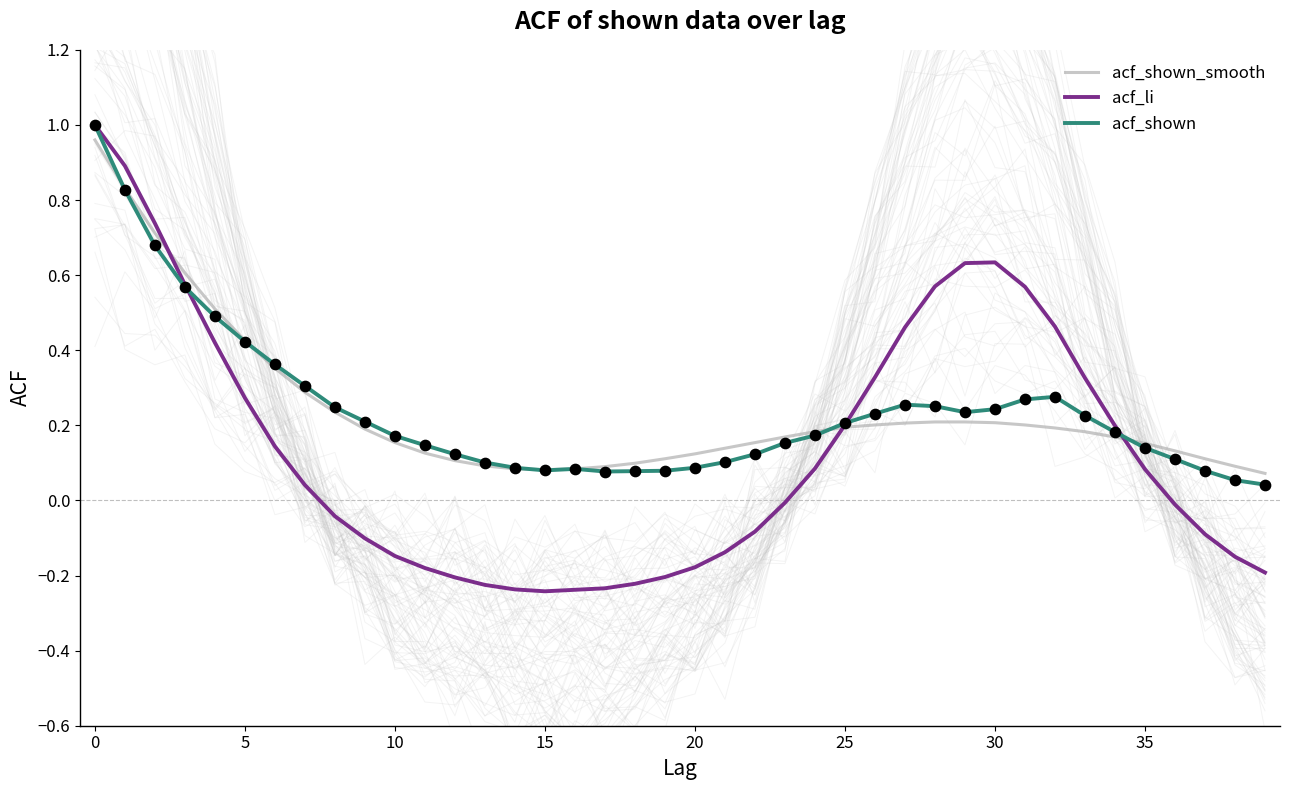

At how many categories does at least one series exceed 0?

40